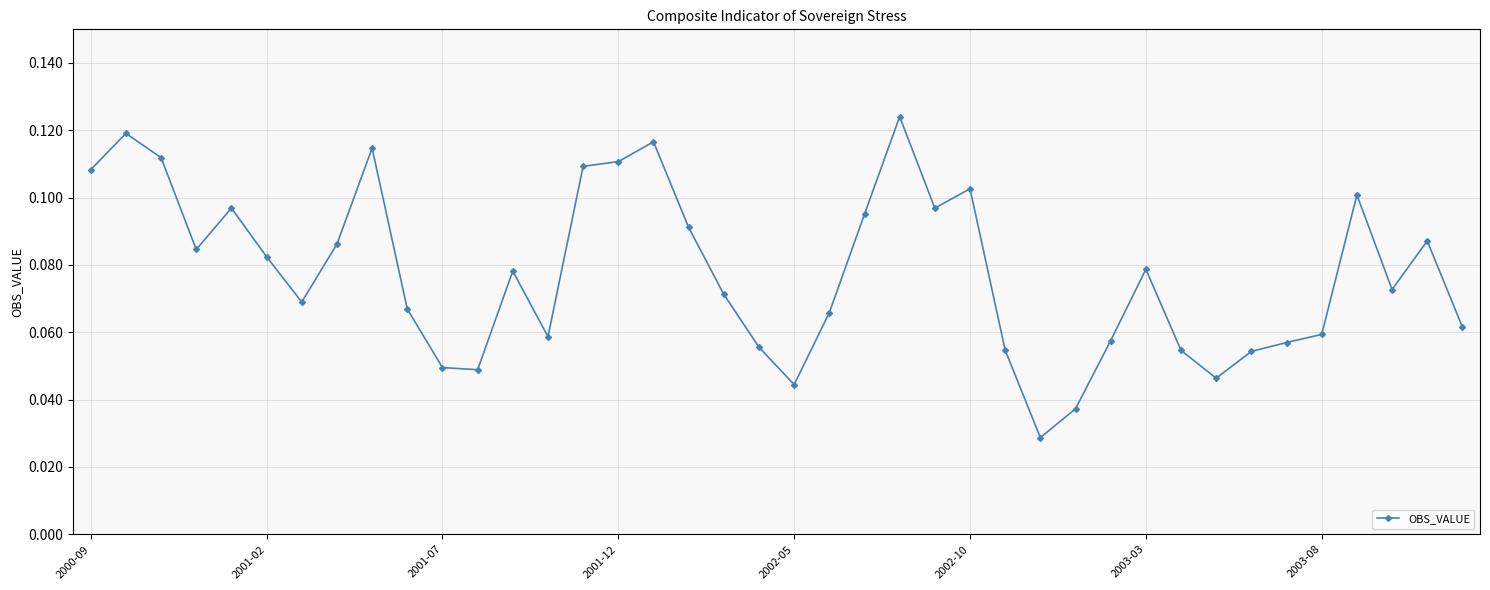

What is the sum of all values?

3.1